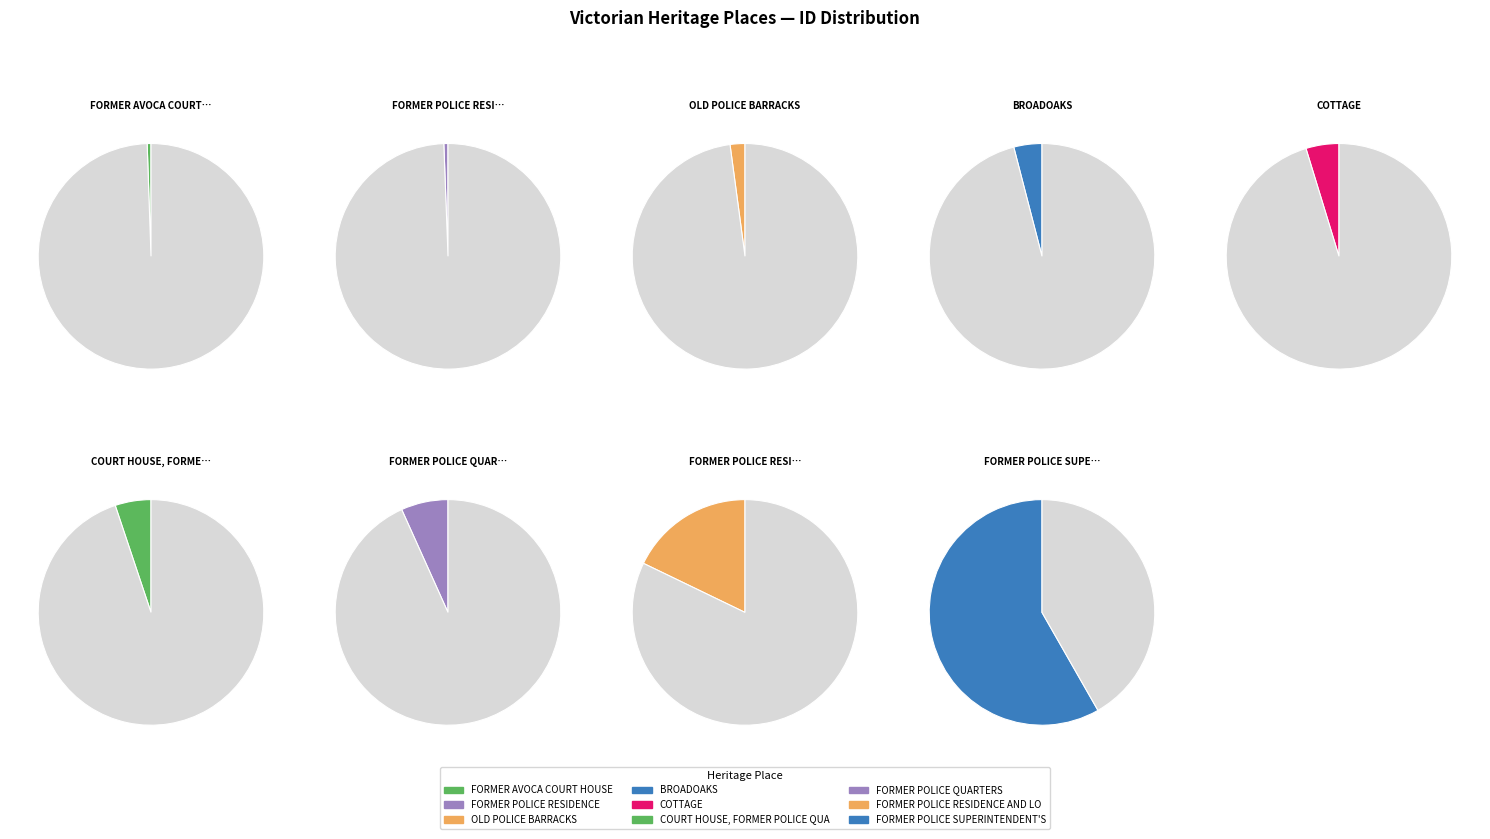

What percentage is the FORMER POLICE QUARTERS slice, to the nearest percent?

7%